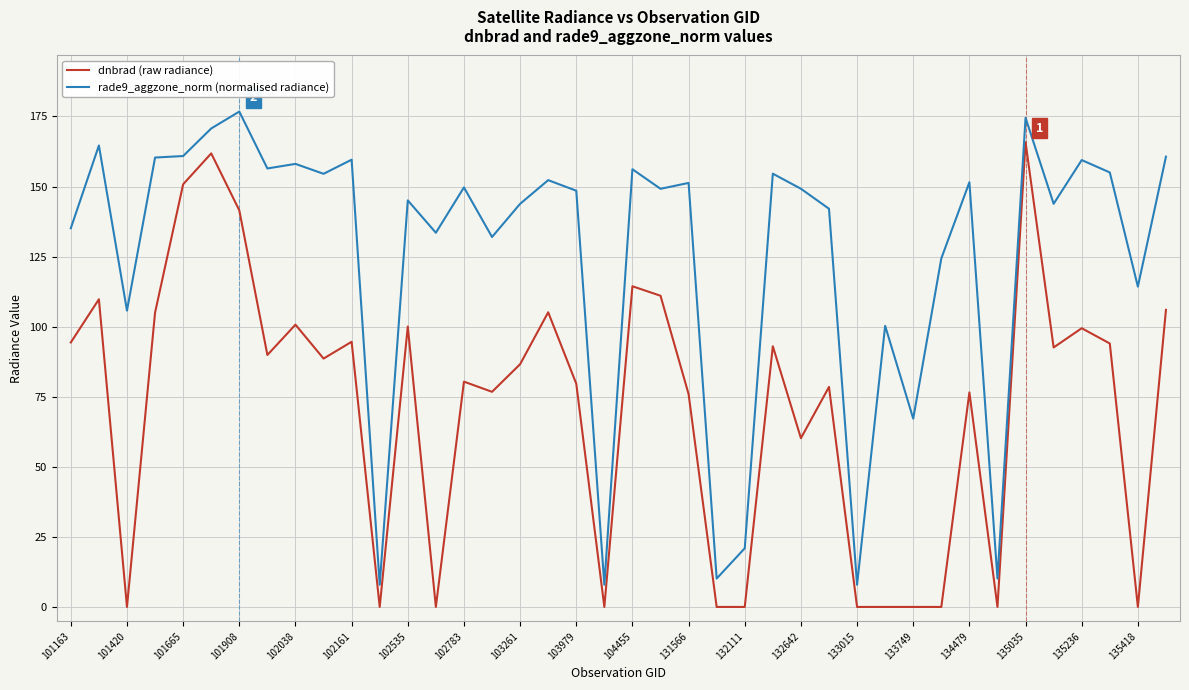

Which series has the largest total across all categories?

rade9_aggzone_norm (normalised radiance)